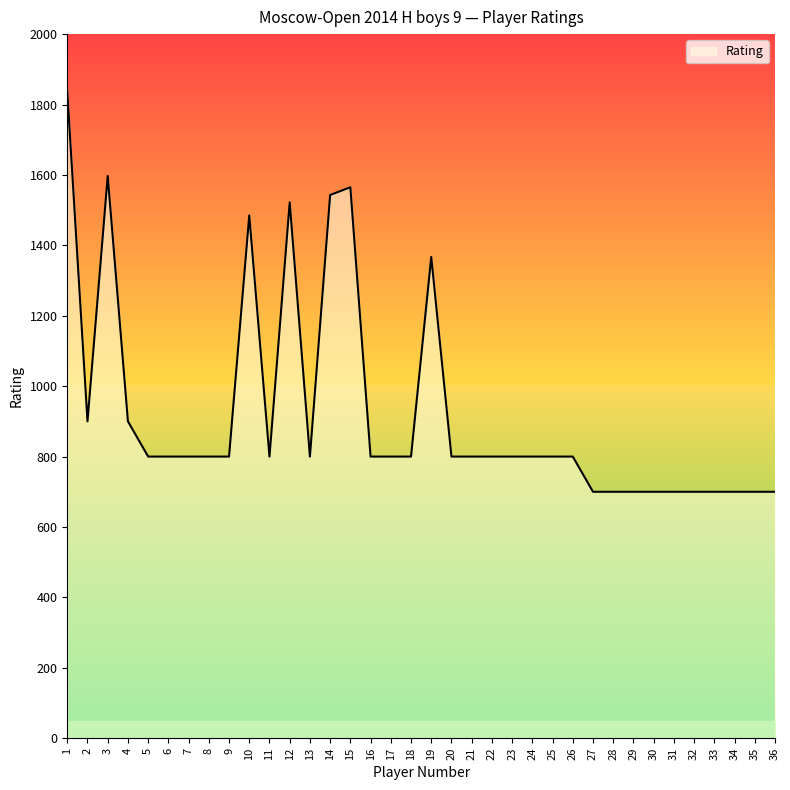

What is the difference between the second highest and second lowest values?

897